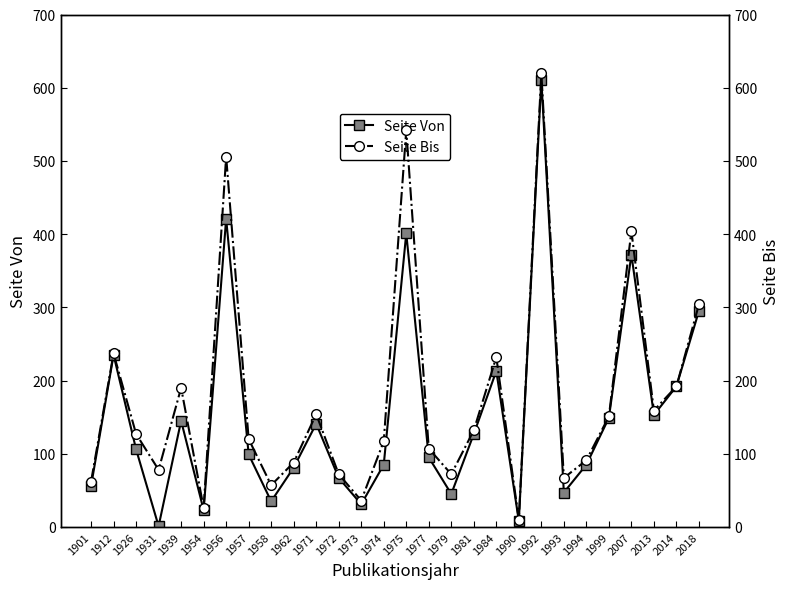

True or false: Seite Von and Seite Bis cross at least once.

False